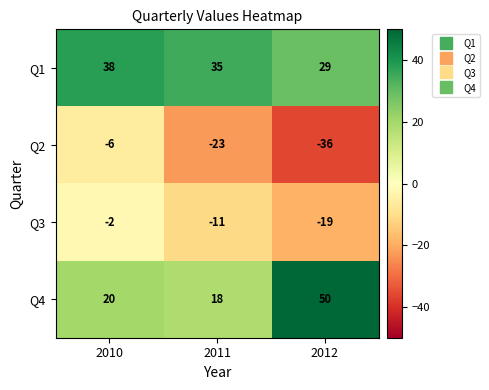

Reading left to right, transcribe all the data shown in this chart.

Q1: 2010=38	2011=35	2012=29
Q2: 2010=-6	2011=-23	2012=-36
Q3: 2010=-2	2011=-11	2012=-19
Q4: 2010=20	2011=18	2012=50